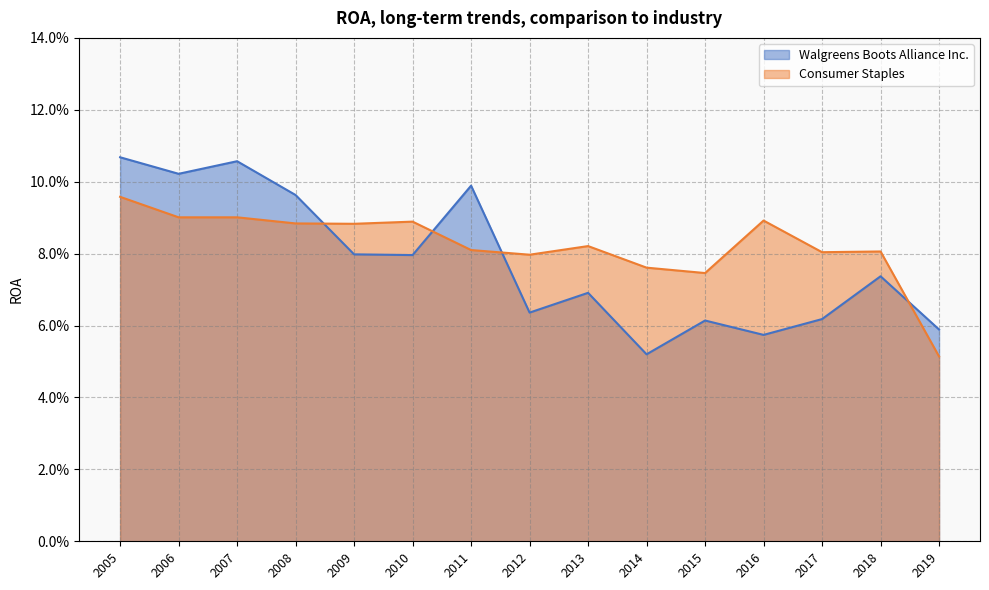

How many series are shown in this chart?

2